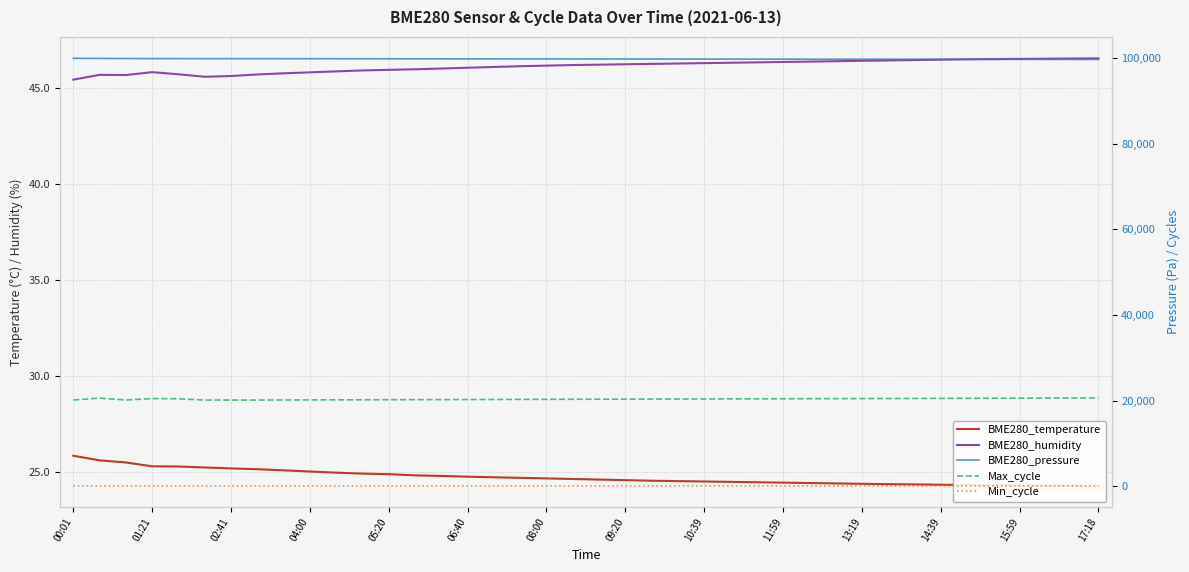

True or false: Max_cycle and BME280_pressure cross at least once.

False